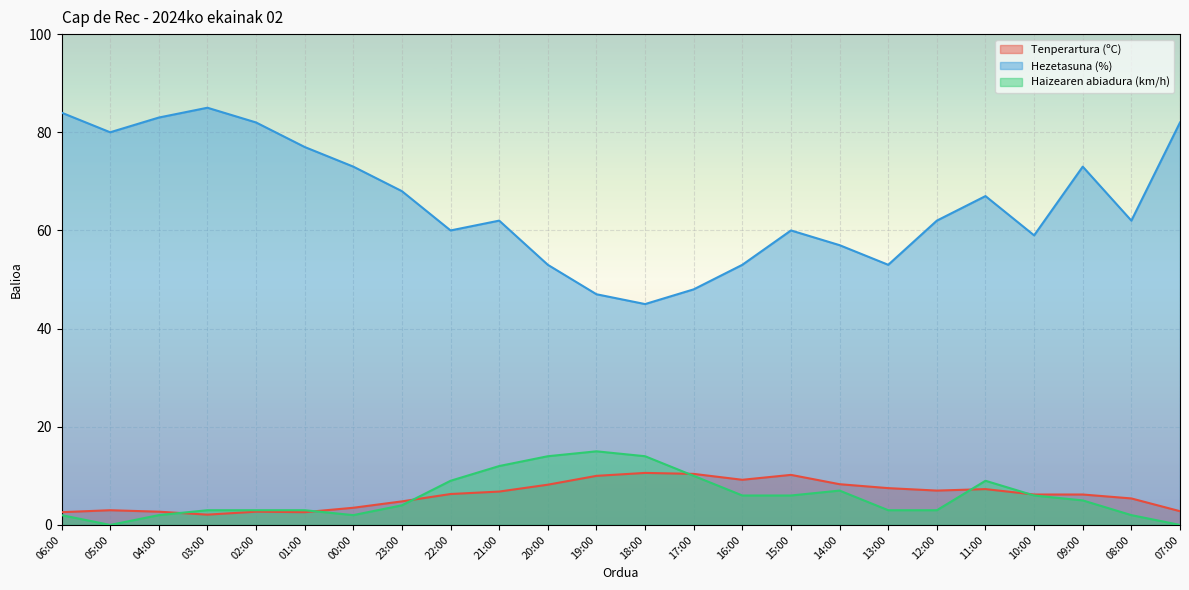

What is the spread (max minus min) of values at 01:00?

74.4